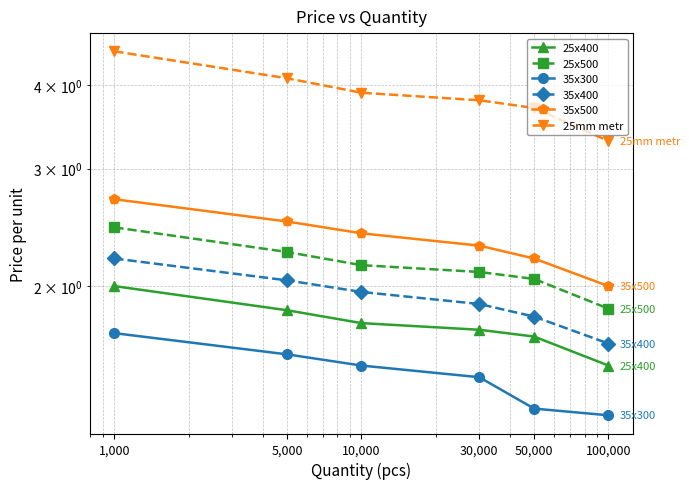

Does the chart display data point markers on the line(s)?

Yes